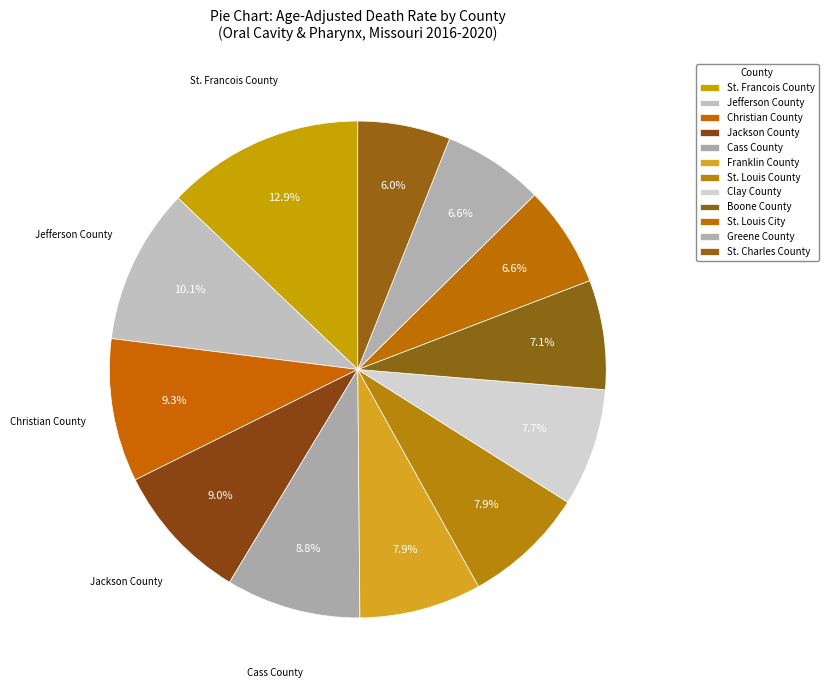

How many slices are in this pie chart?

12